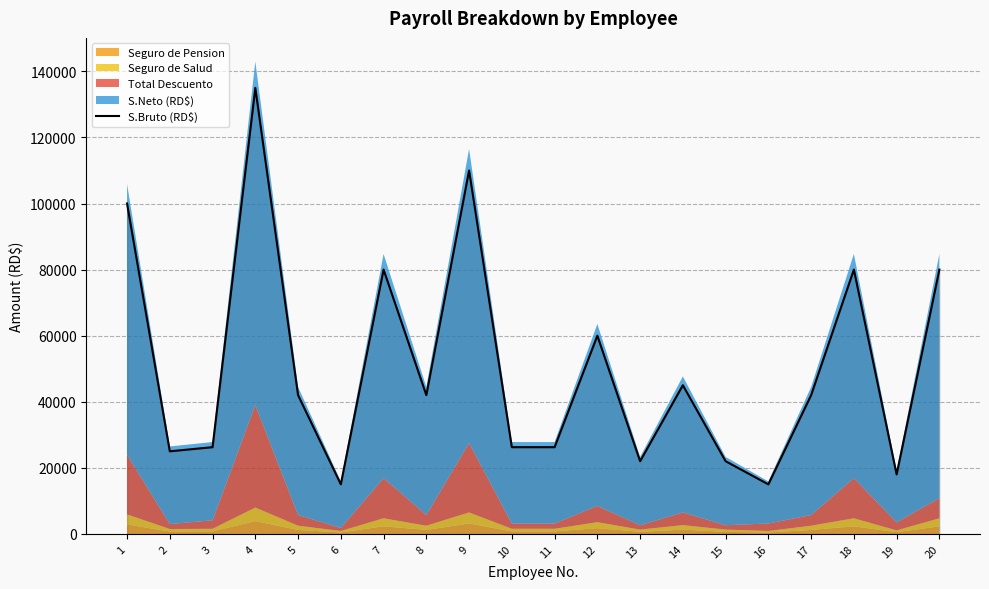

Reading left to right, transcribe all the data shown in this chart.

1=100000	2=25000	3=26250	4=135000	5=42000	6=15000	7=80000	8=42000	9=110000	10=26250	11=26250	12=60000	13=22000	14=45000	15=22000	16=15000	17=42000	18=80000	19=18000	20=80000